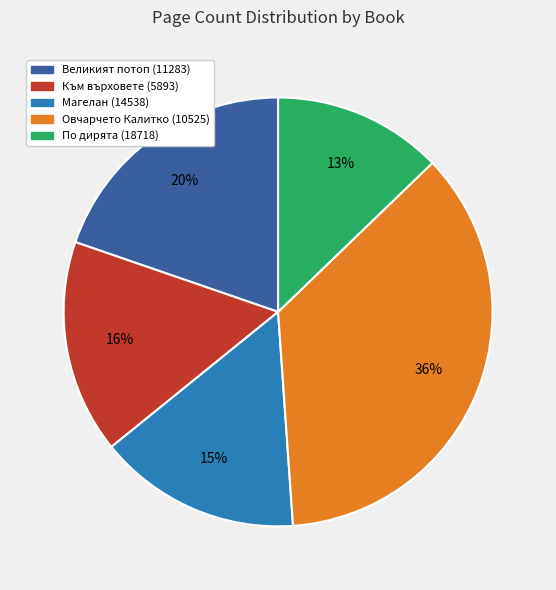

Rank the categories by value from highest to lowest.

Овчарчето Калитко (10525), Великият потоп (11283), Към върховете (5893), Магелан (14538), По дирята (18718)